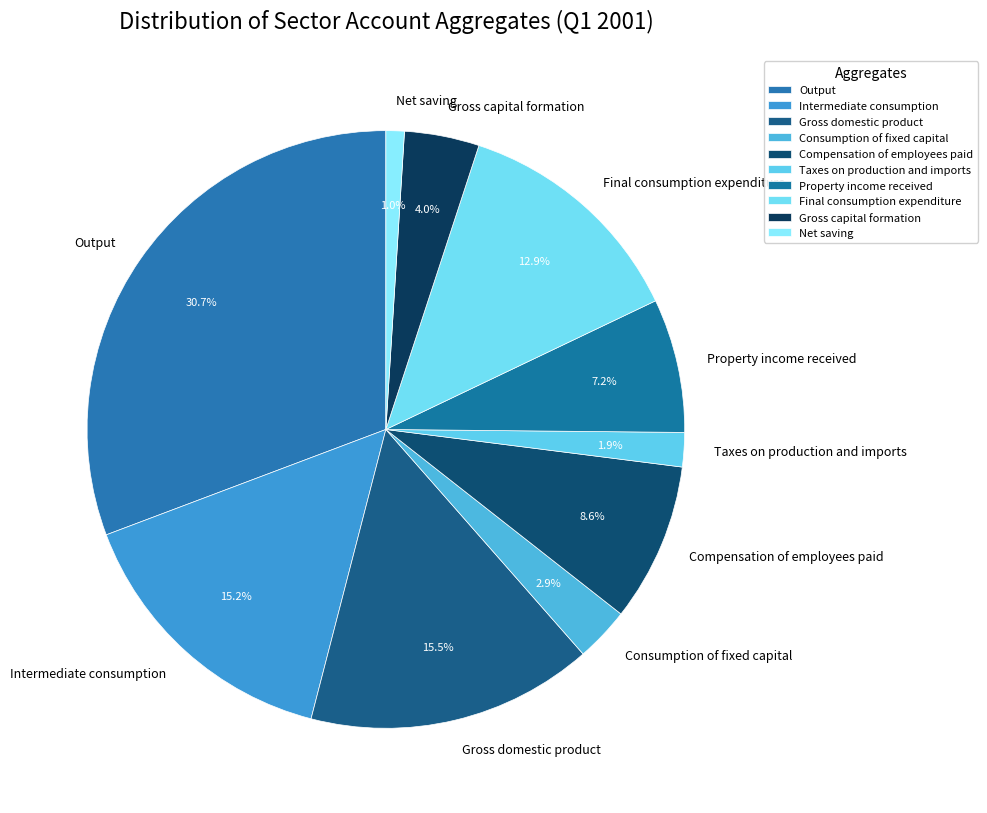

Do Property income received and Output together represent more than half of the pie?

No